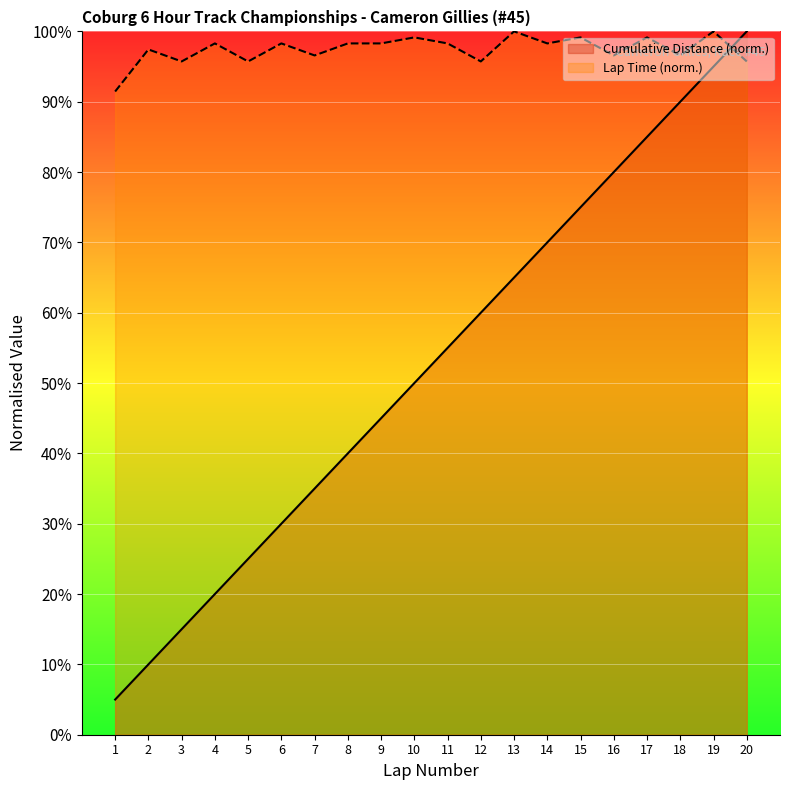

How many lines are shown in the chart?

2